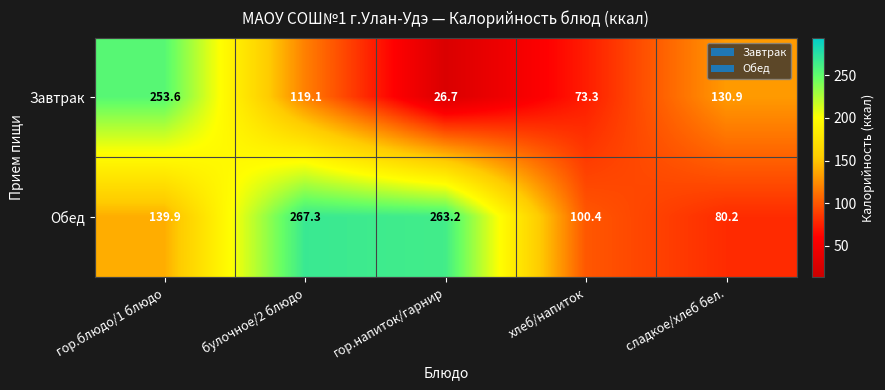

What is the spread (max minus min) of values at гор.блюдо/1 блюдо?

113.7